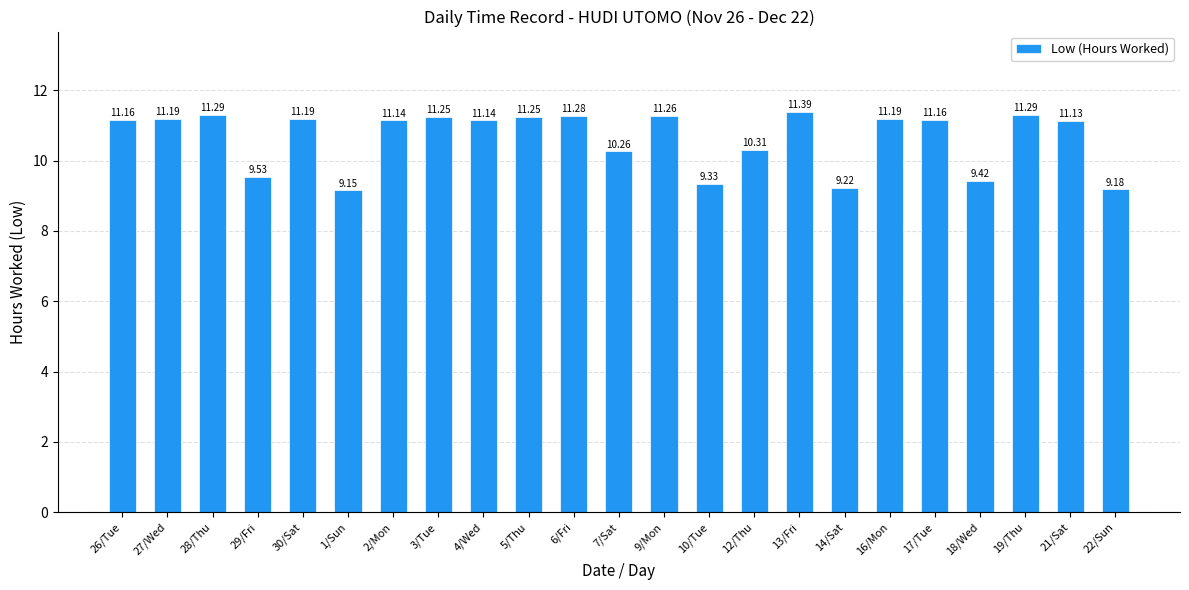

Count the number of data series in this chart.

1